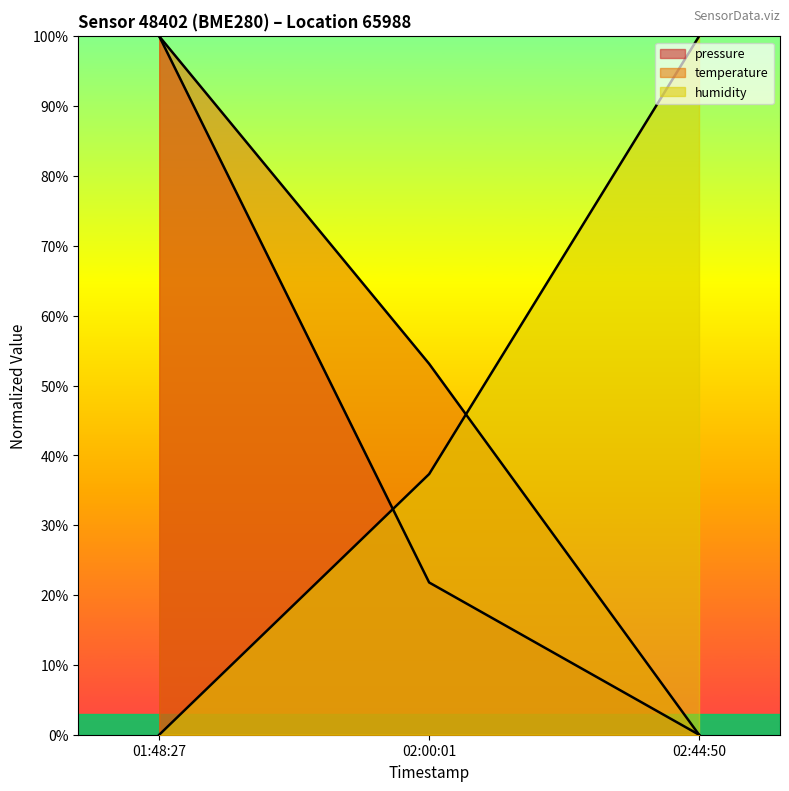

How many data points in temperature are less than 53?

1